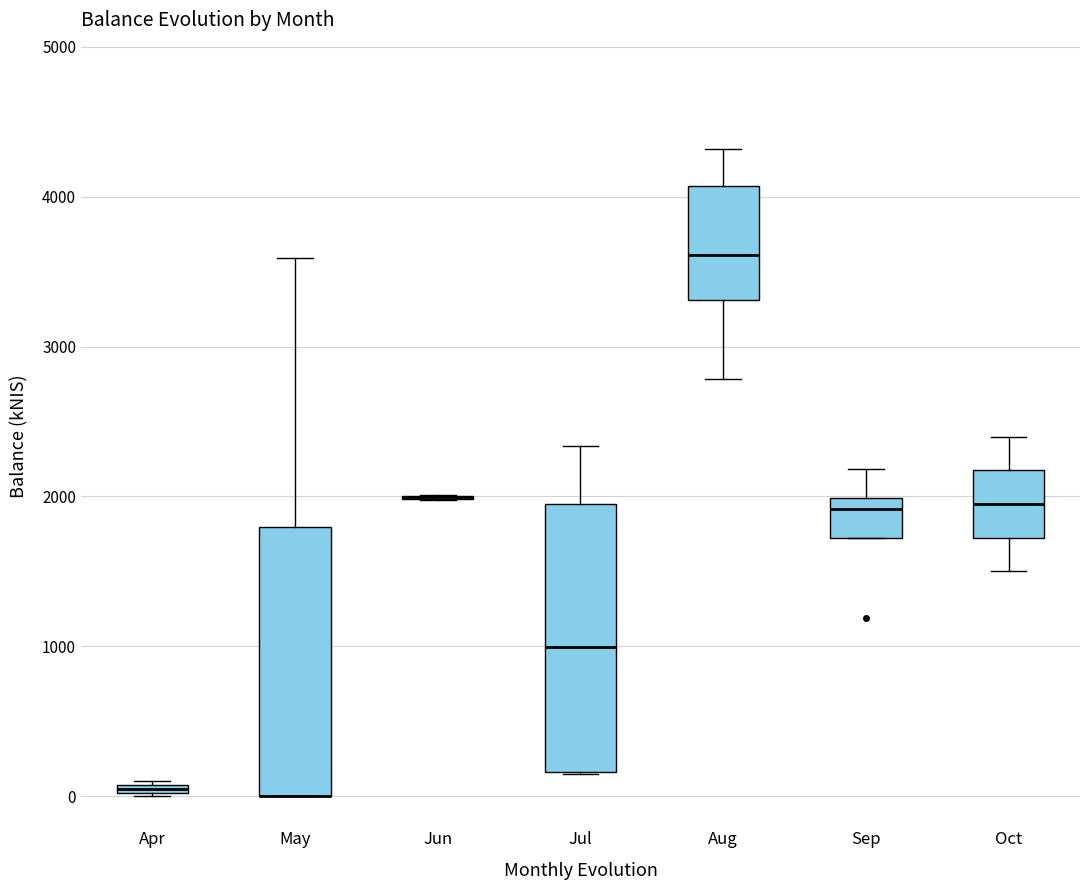

Where is the upper edge of the box for May on the y-axis? The values are not printed on the chart, so give them approximately, as read against the axis.

1800